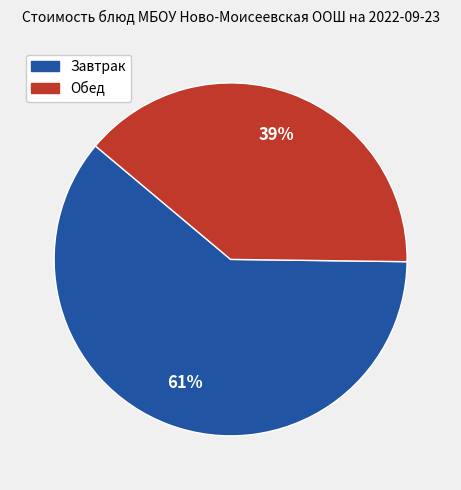

To the nearest percent, what is the difference between the largest and smallest slice percentages?

22%